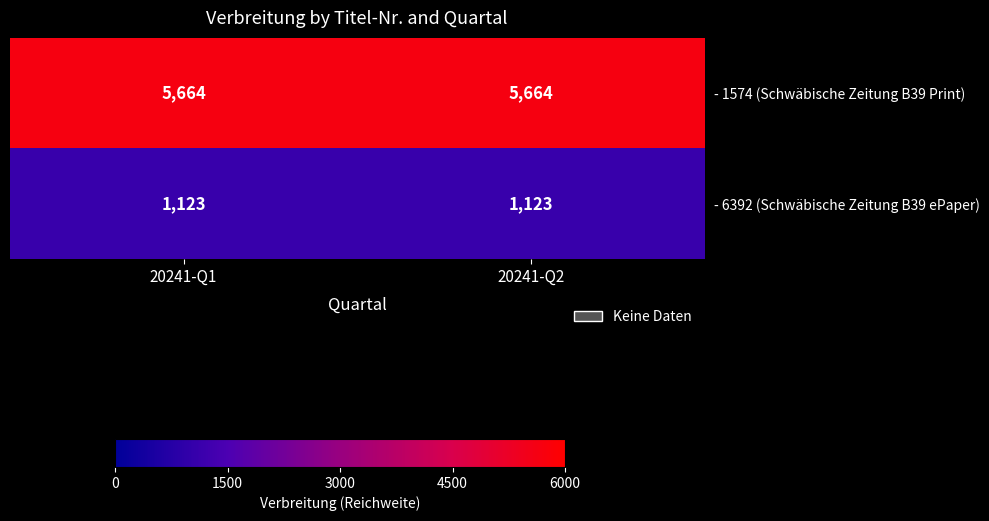

What is the difference between the highest and lowest values at 20241-Q2?

4541